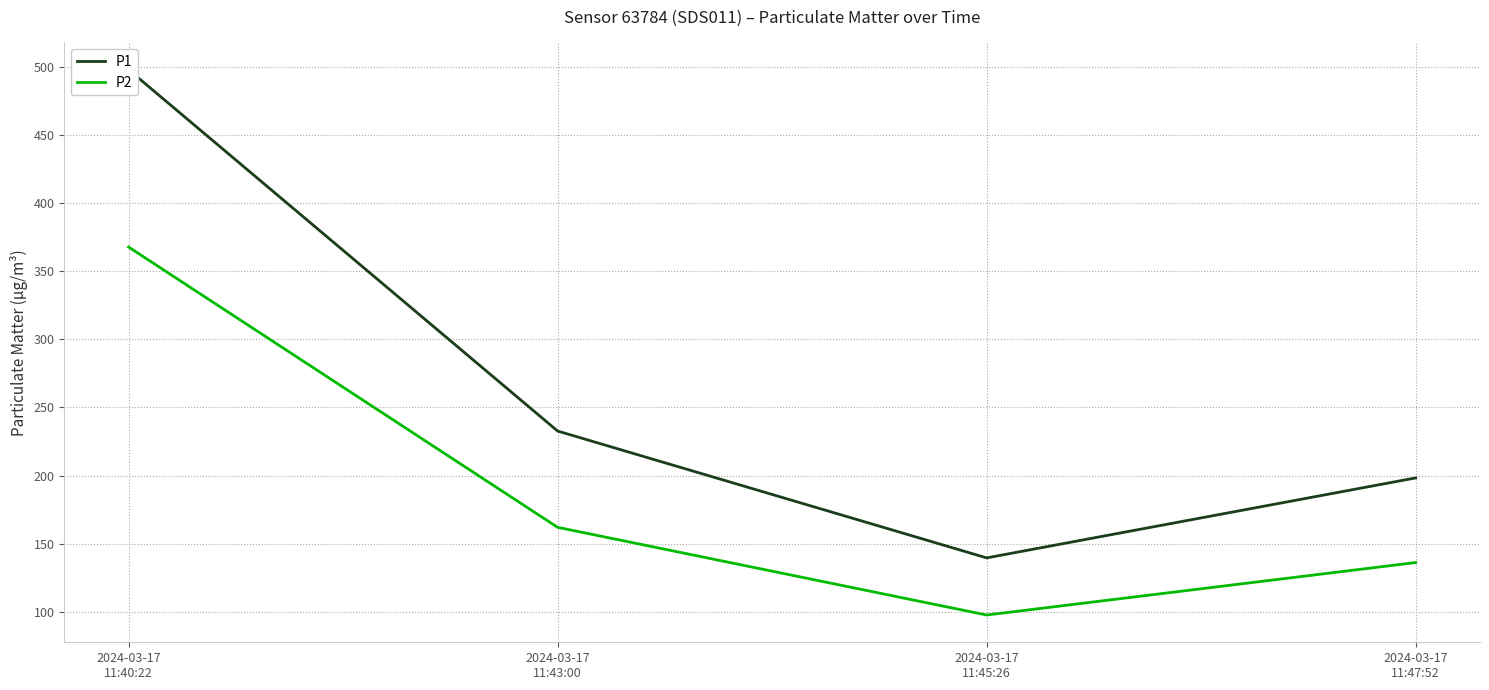

At which category is the sum across all series the highest?

2024-03-17
11:40:22